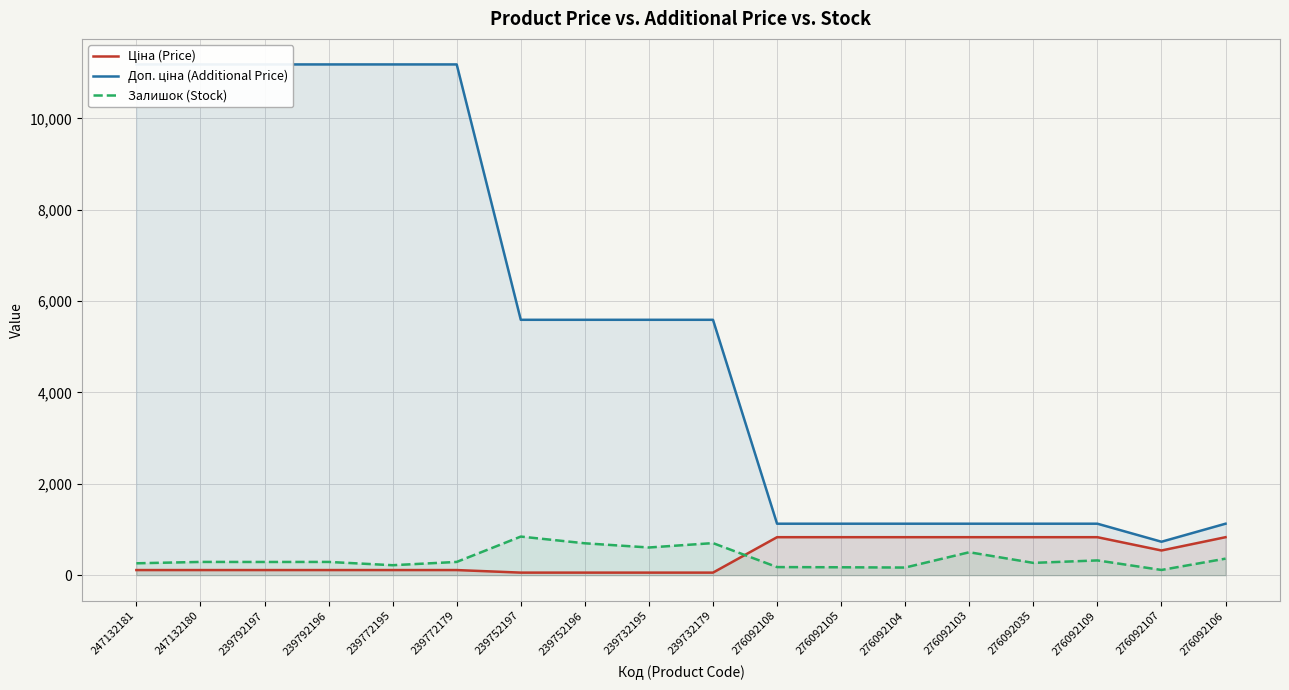

How many values in the Ціна (Price) series exceed 111?

14